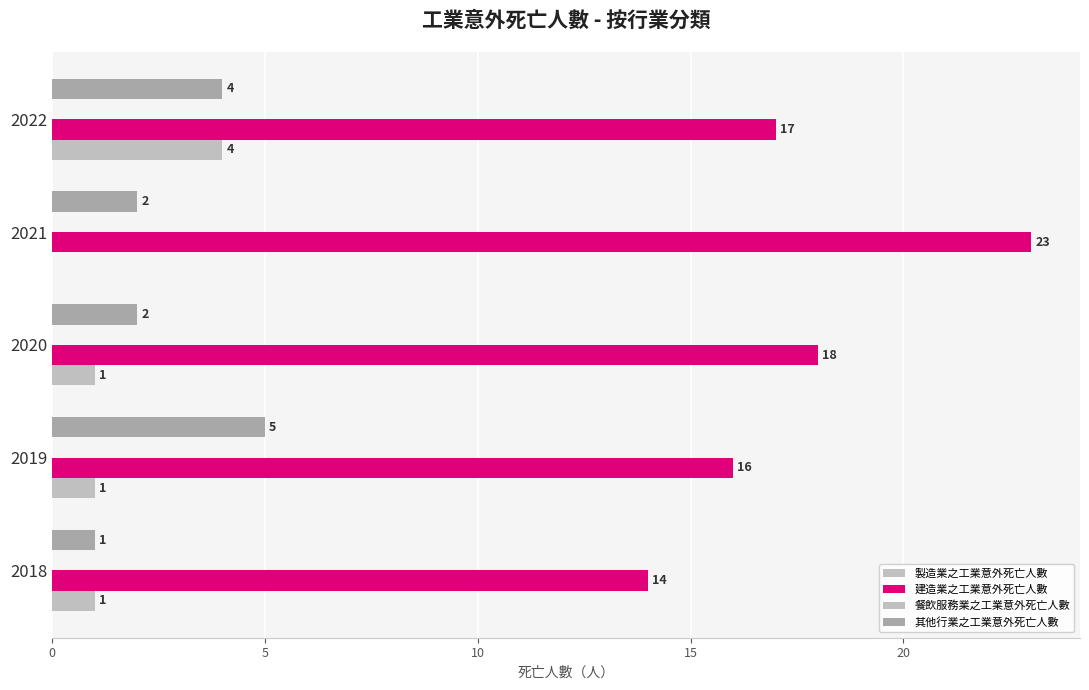

How many distinct data groups are displayed?

3